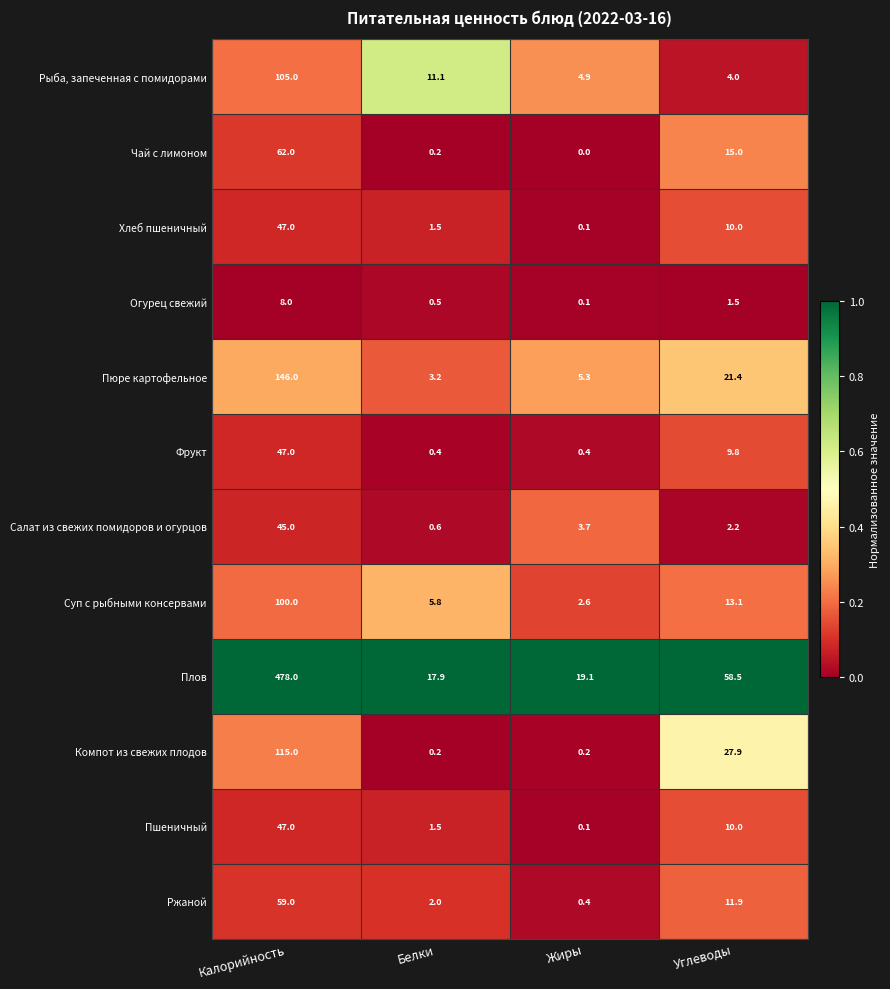

How many categories are shown in the chart?

4